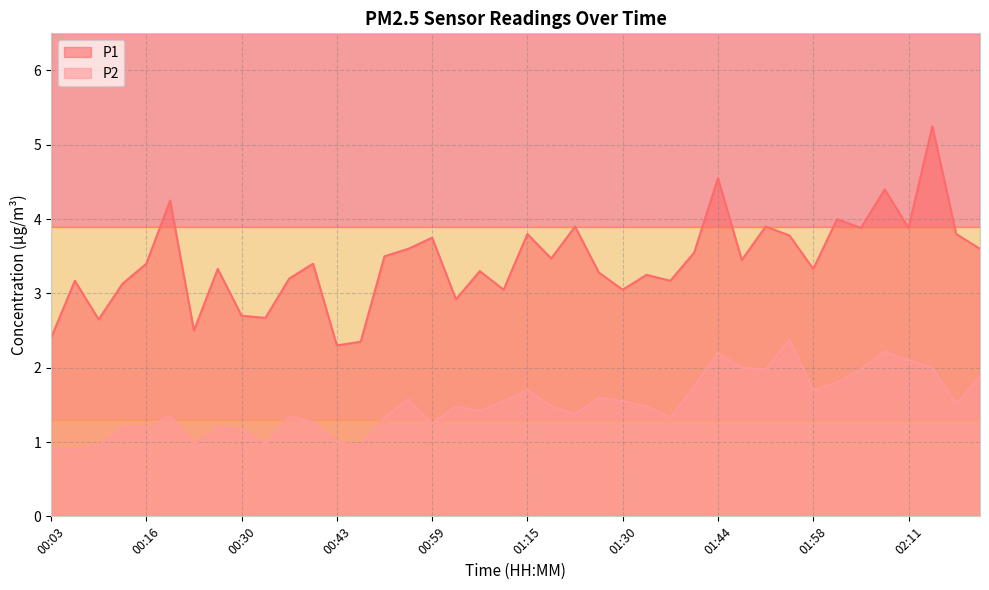

How many interior local peaks does the P1 series have?

14